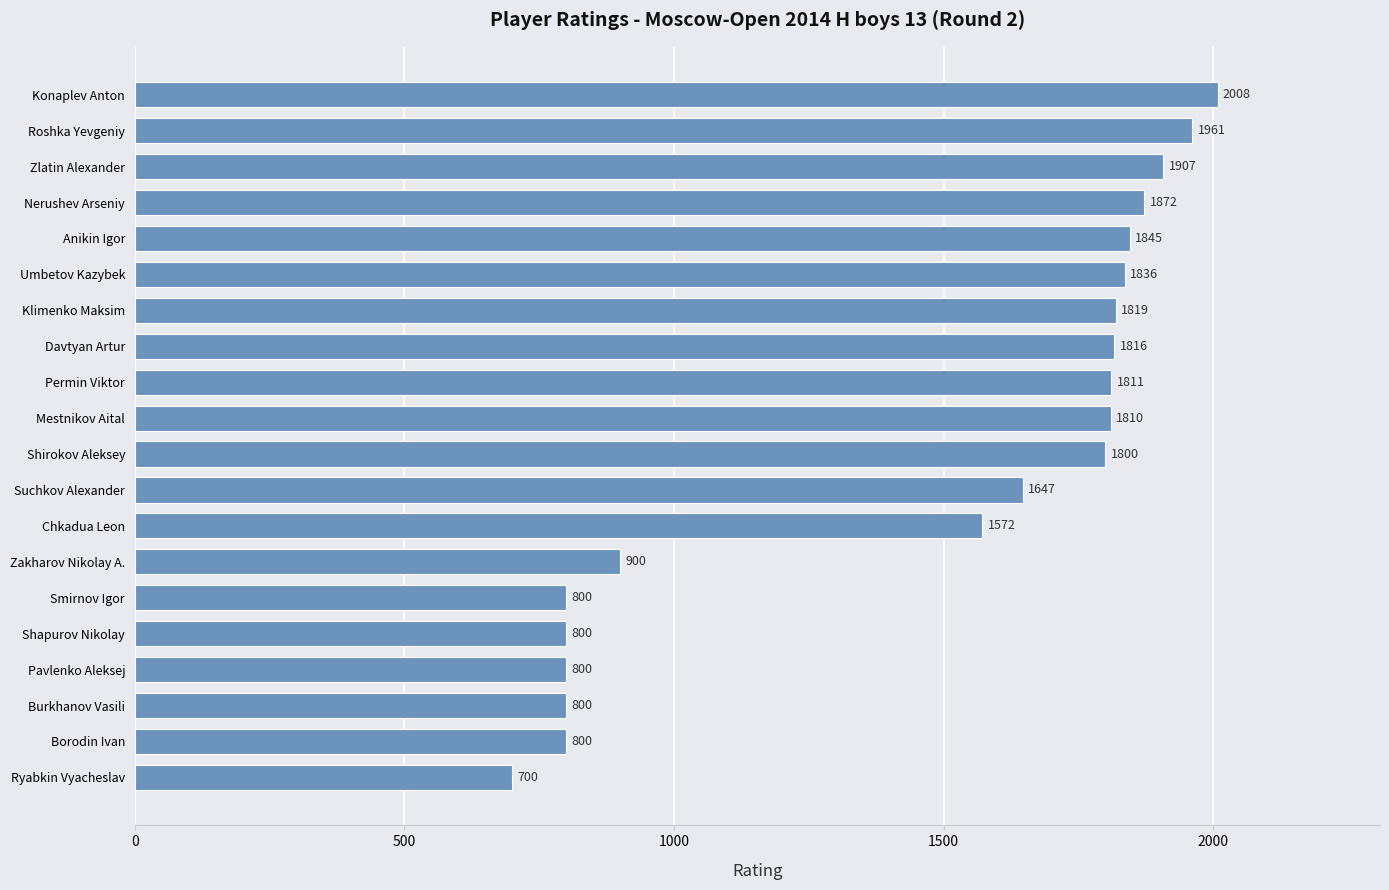

What is the difference between the maximum and minimum values?

1308